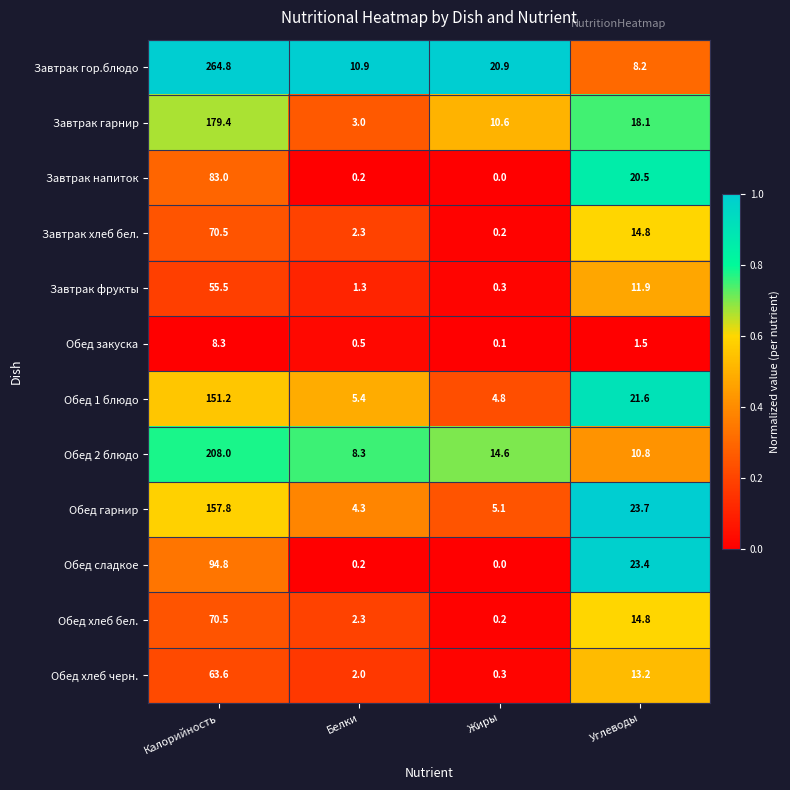

What is the approximate value of Обед 1 блюдо at Калорийность?

151.2